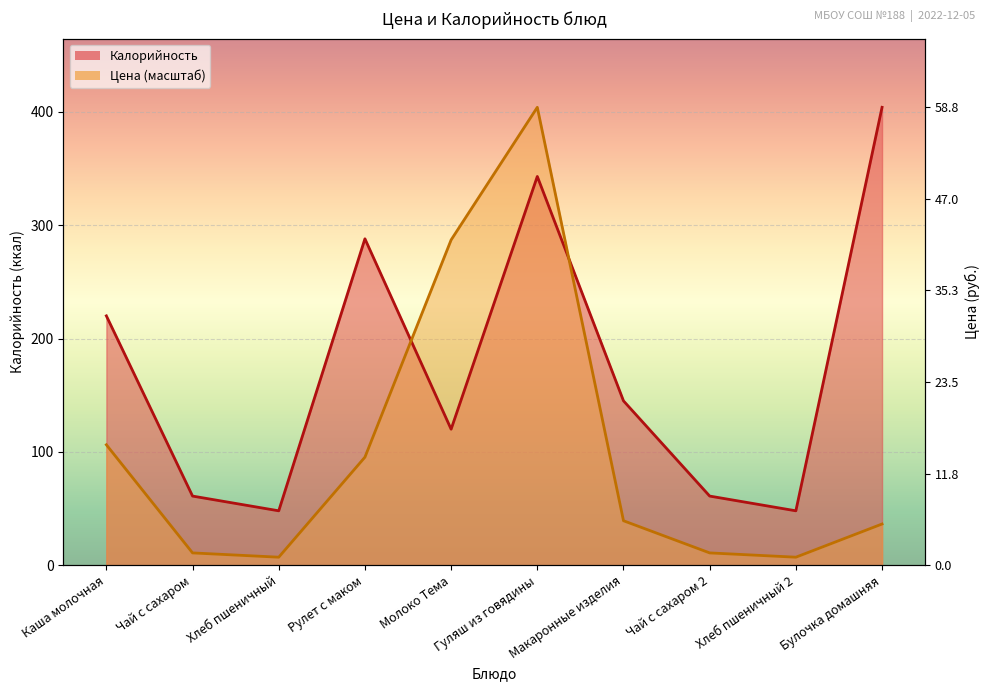

What is the value of the Калорийность point at the 7th from the left?

145.0